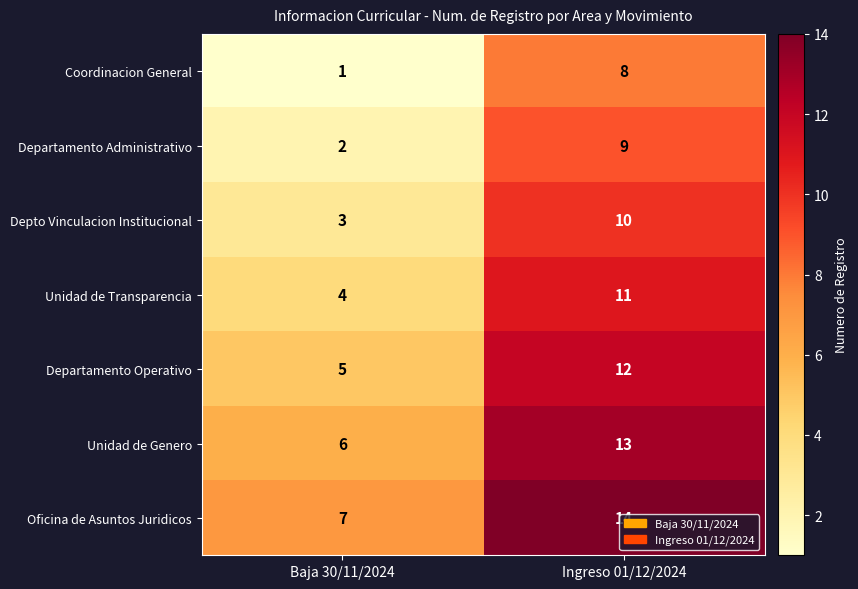

The Unidad de Transparencia series shows 16 at Ingreso 01/12/2024. True or false?

False